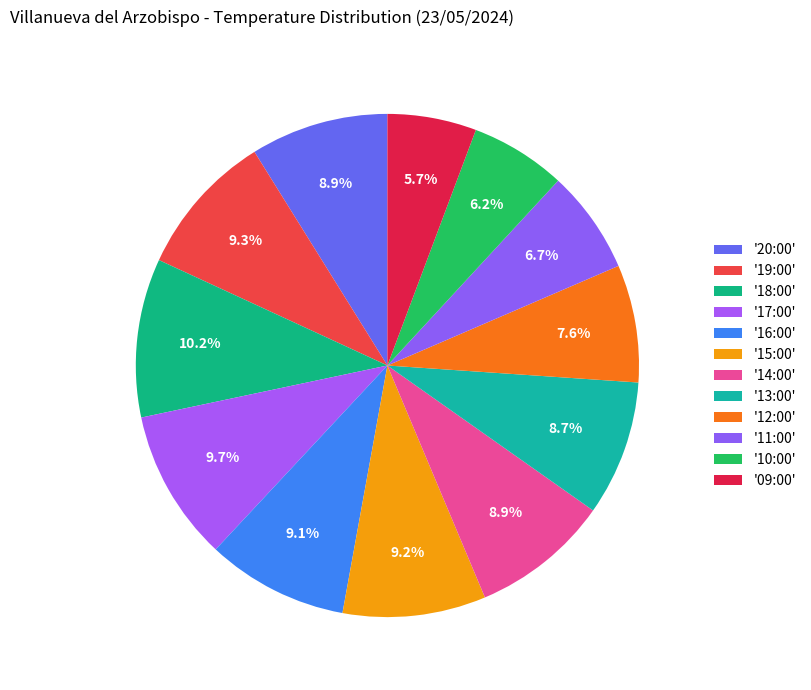

Count the number of slices in the pie.

12